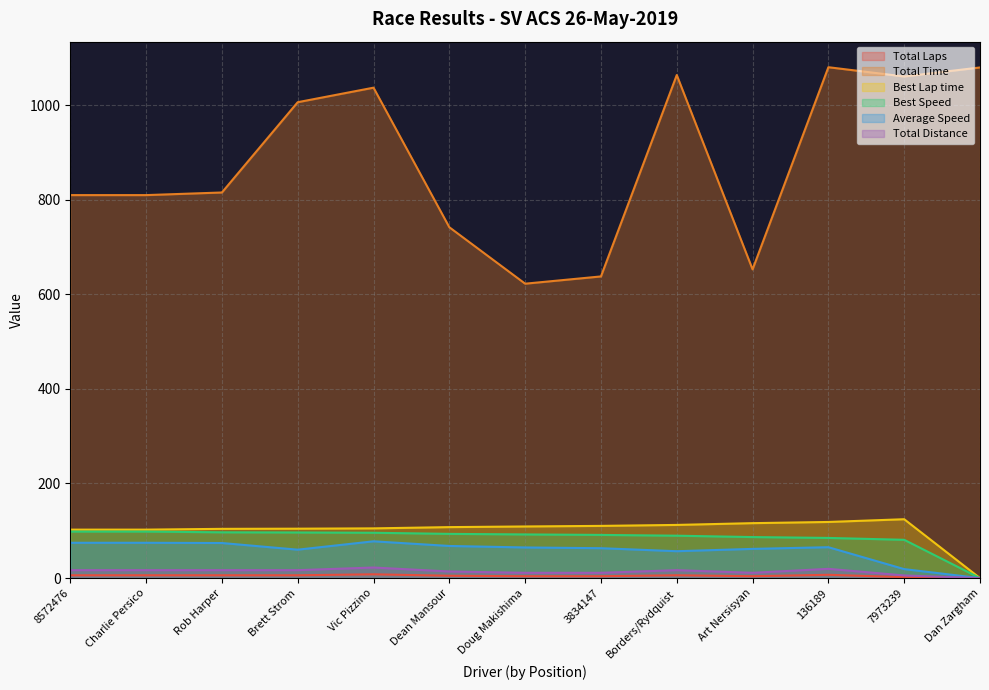

True or false: Total Time and Best Speed intersect in this chart.

False